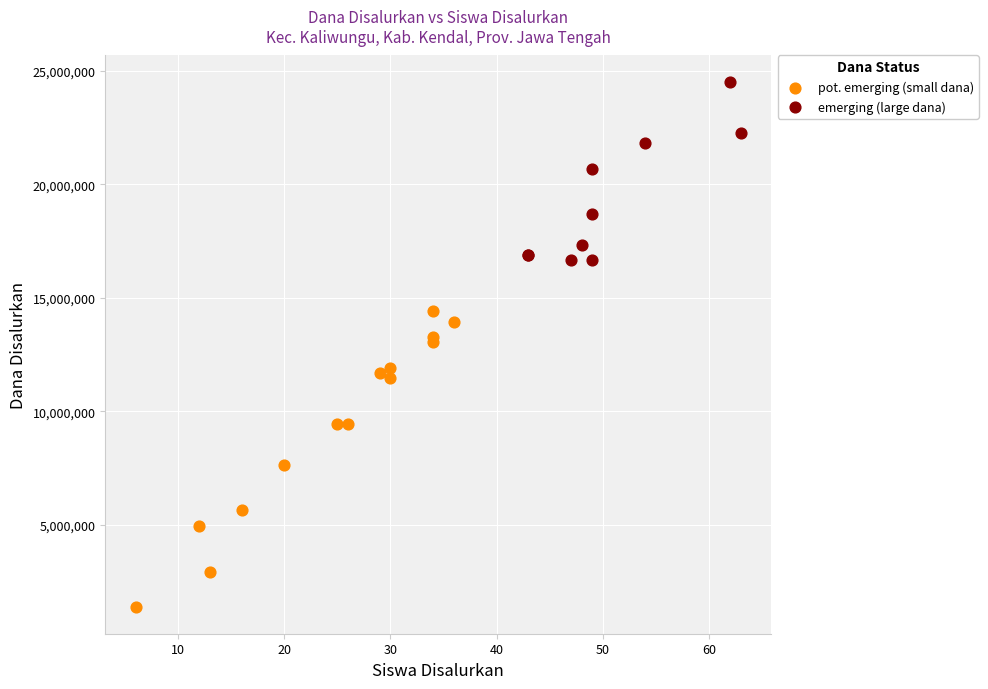

What are all the series names shown in the legend?

pot. emerging (small dana), emerging (large dana)